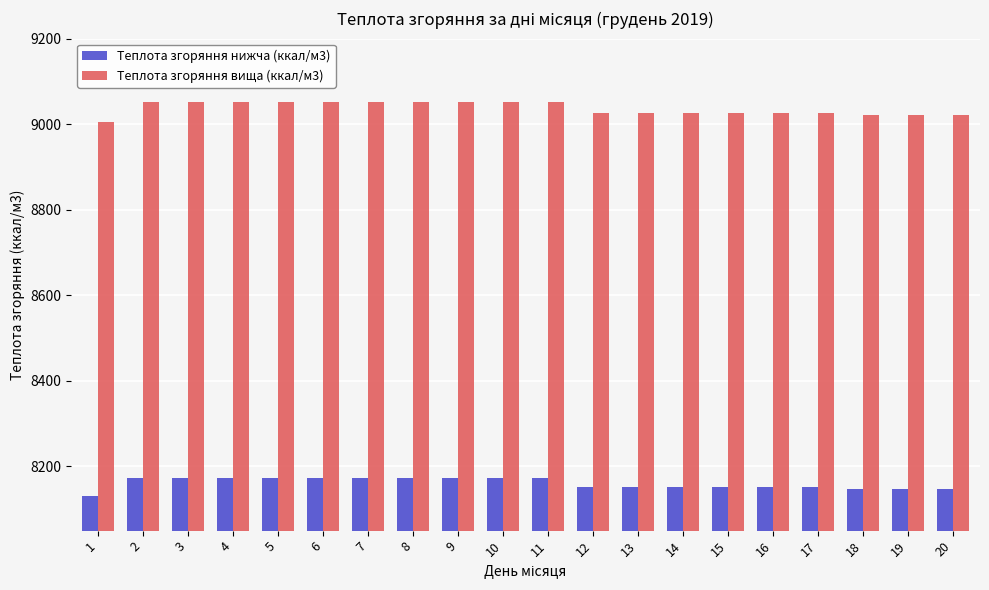

Which series has the largest total across all categories?

Теплота згоряння вища (ккал/м3)